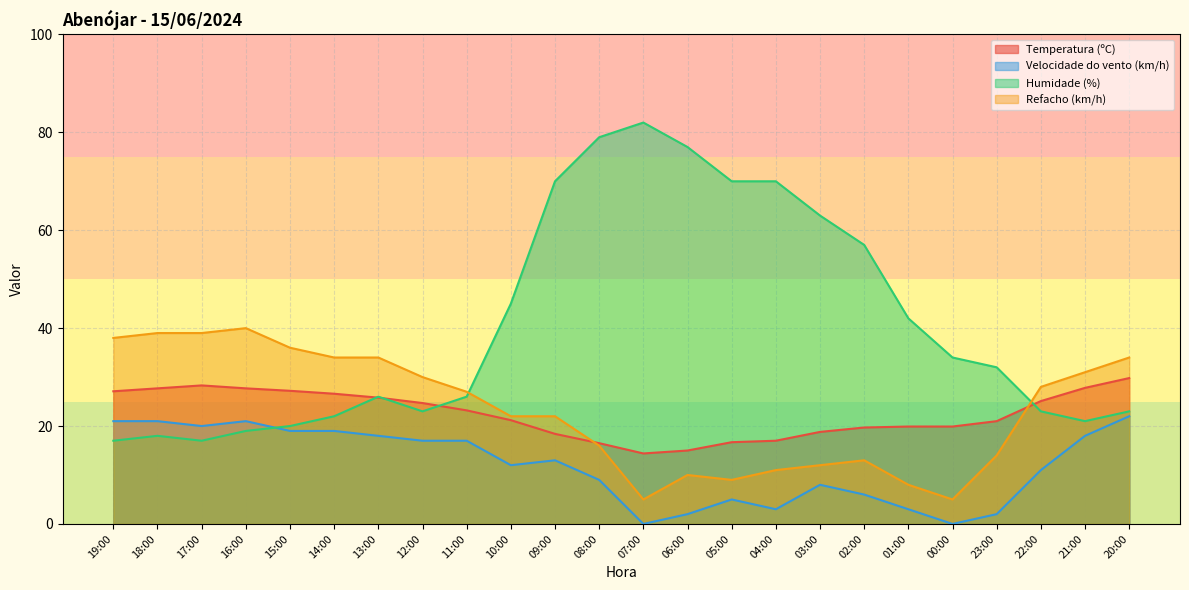

Where is the first local maximum for Velocidade do vento (km/h)?

16:00